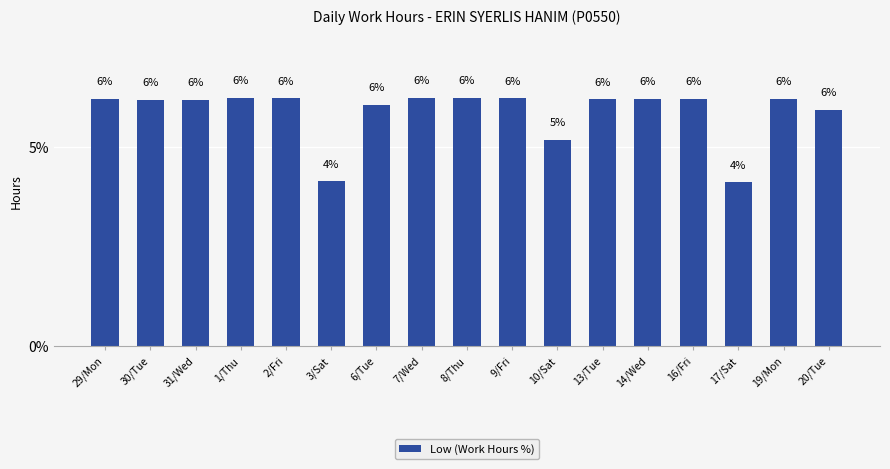

What position from the right is 1/Thu?

14